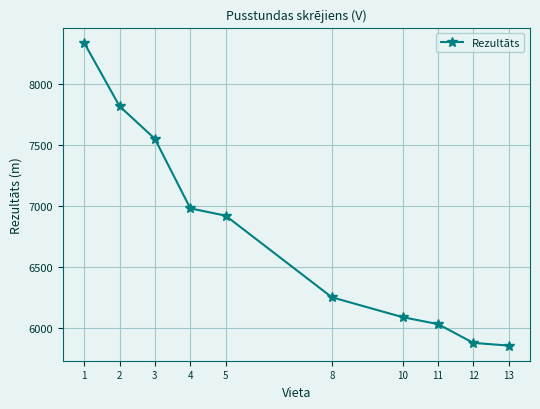

True or false: the data shows 6090 at 10.

True